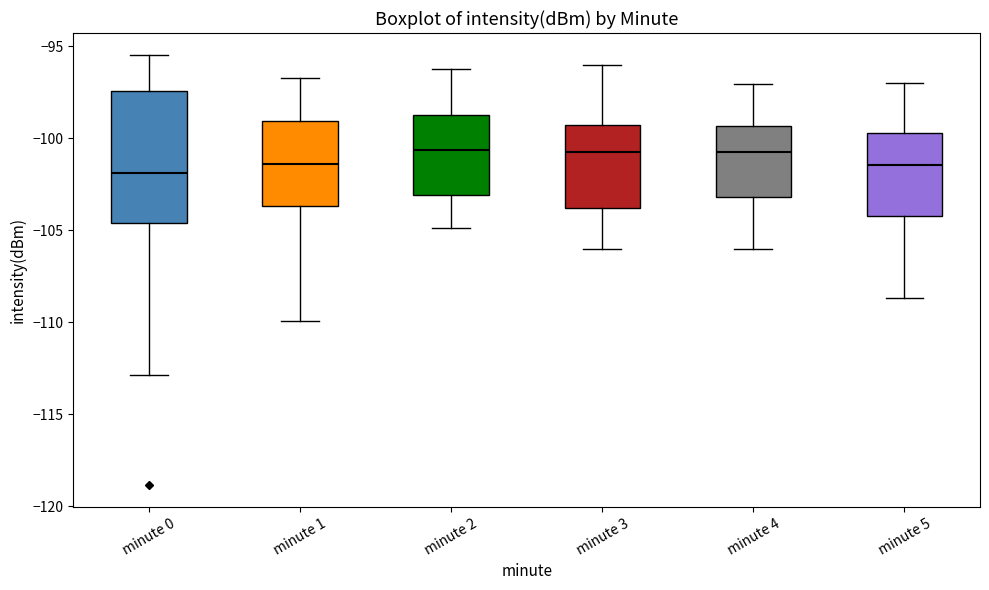

Where does the lower whisker of the box for minute 2 end on the y-axis? The values are not printed on the chart, so give them approximately, as read against the axis.

-105.0